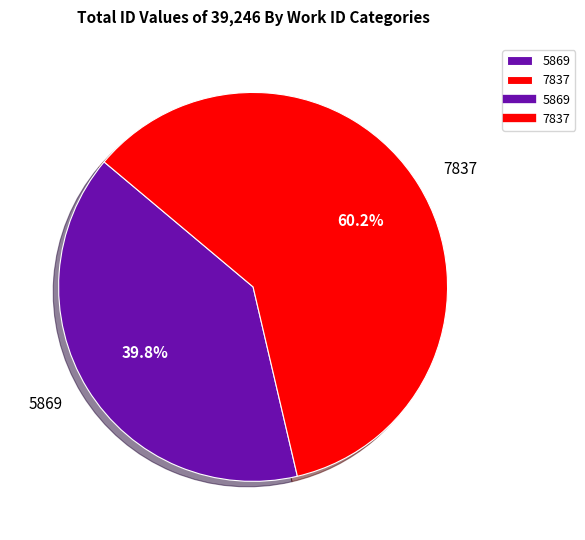

Is there any slice that represents more than half of the pie?

Yes